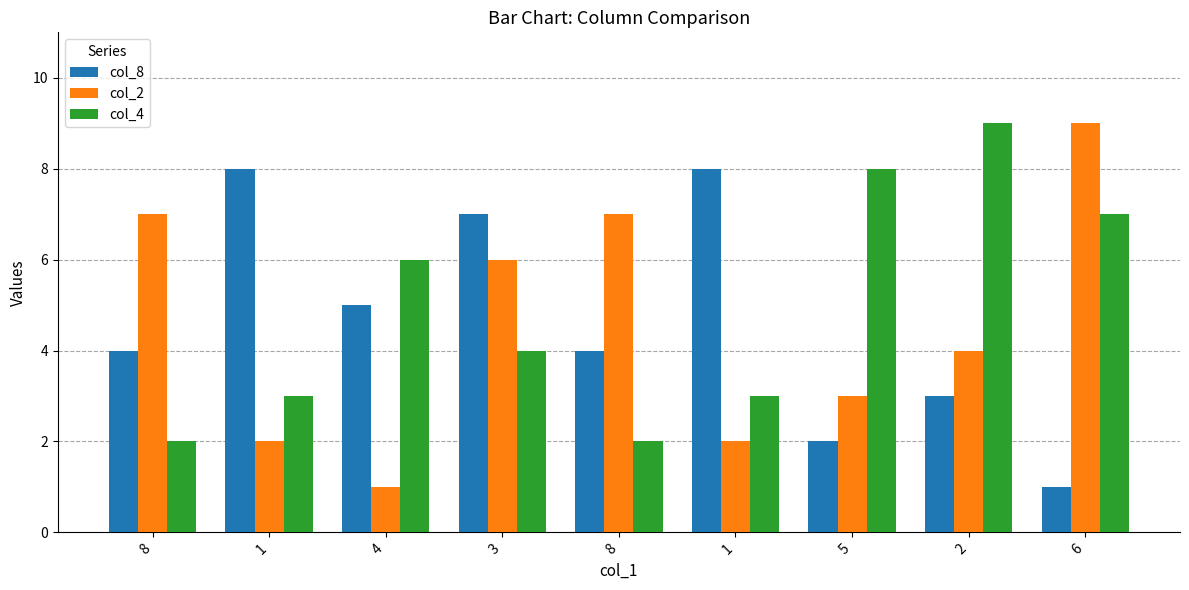

What is the label of the 6th bar from the left?

1